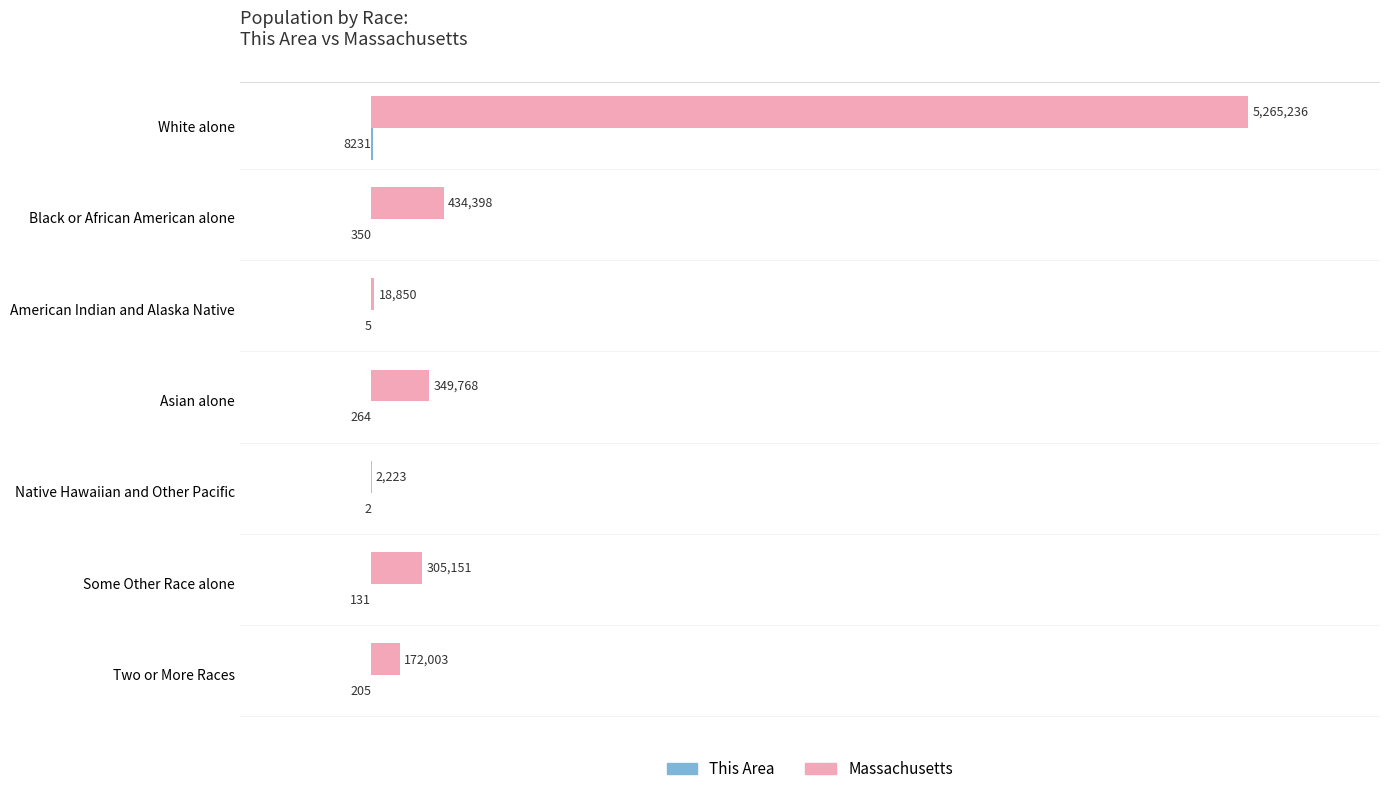

What is the sum of all Massachusetts values?

6547629